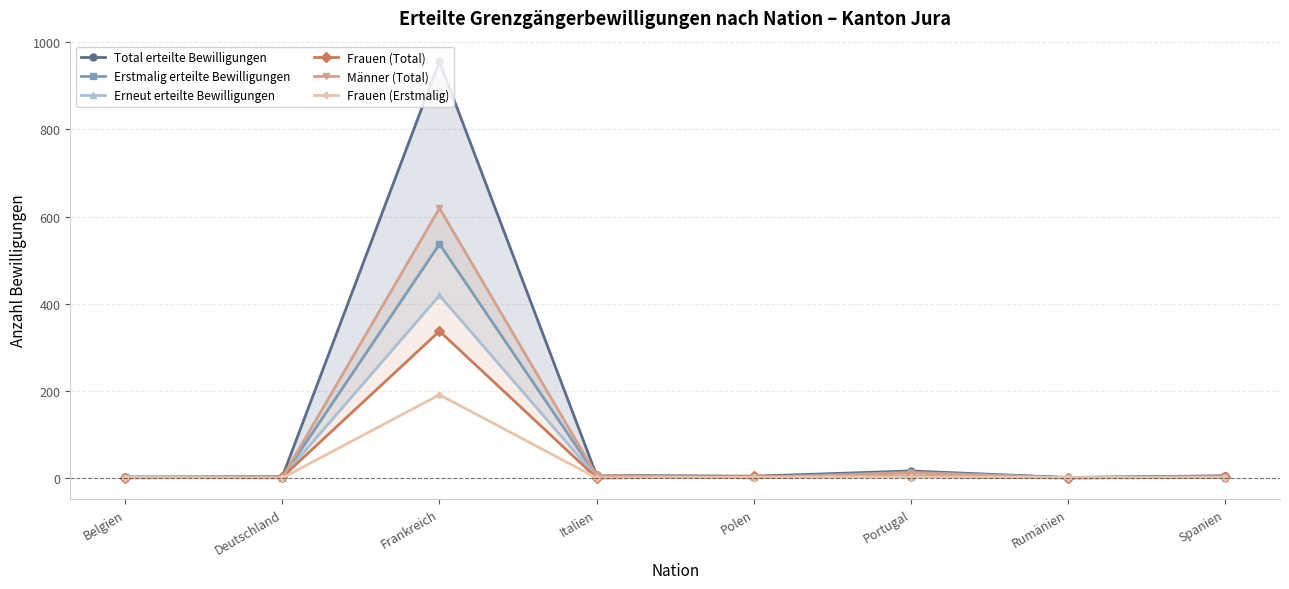

What is the spread (max minus min) of values at Italien?

6